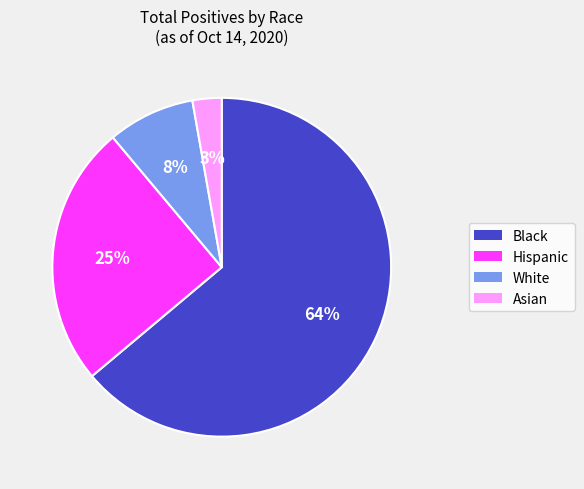

To the nearest percent, what percentage of the pie is White?

8%